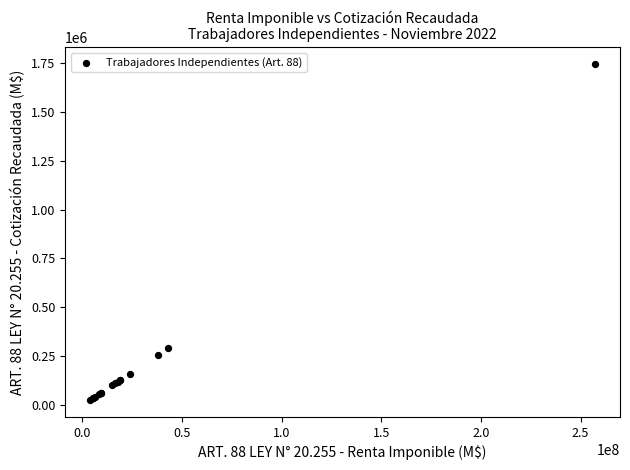

What Y value in the scatter plot is closest to 885296?

292283.6